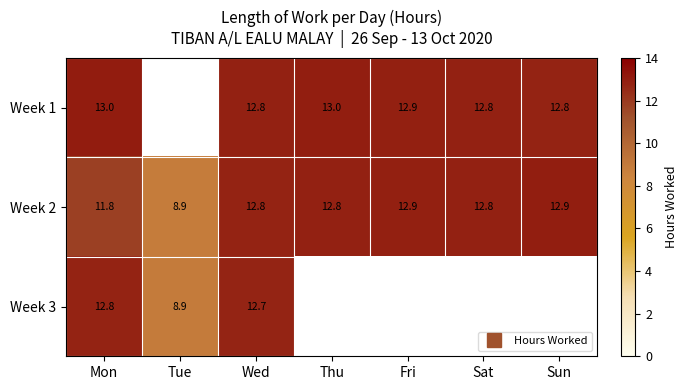

Between Tue and Wed, which series saw the biggest shift?

Week 2